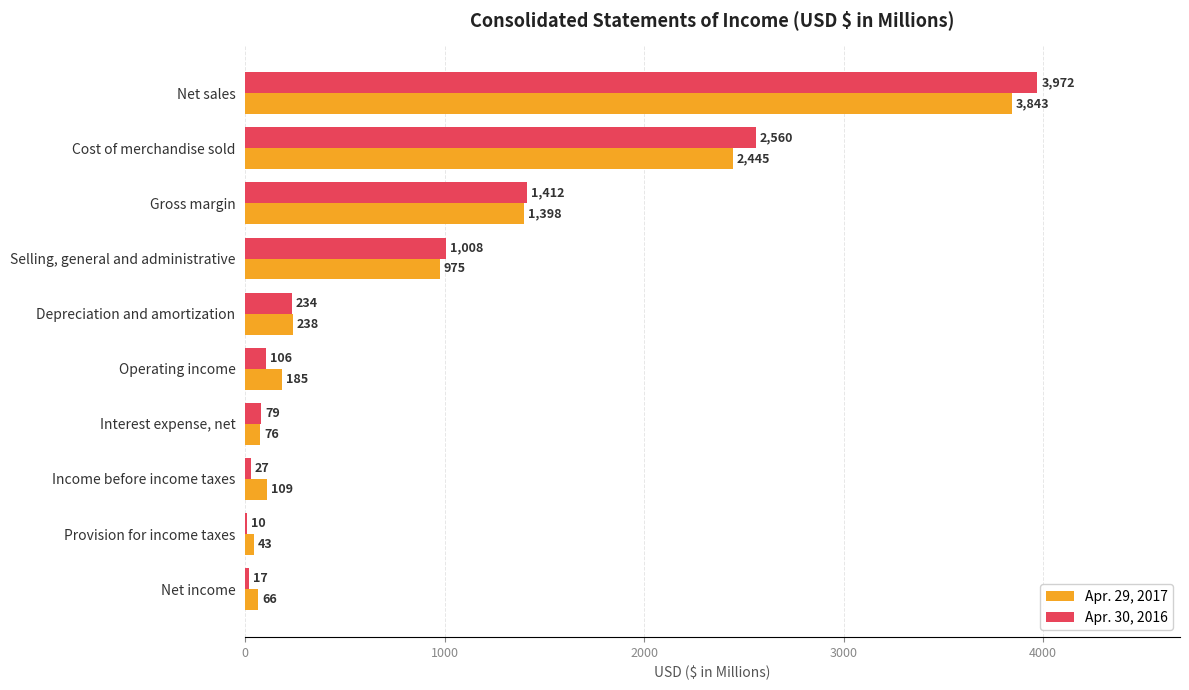

What is the sum of the Apr. 30, 2016 values at Cost of merchandise sold and Net income?

2577